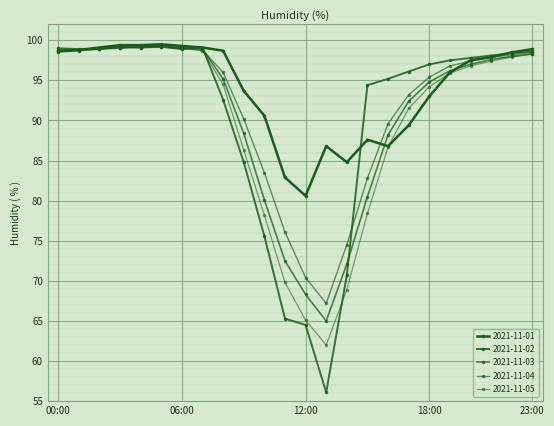

How many lines are shown in the chart?

5